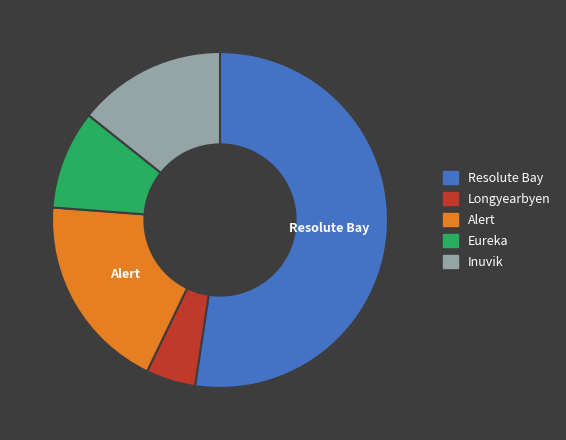

Is the sum of Resolute Bay and Inuvik greater than half?

Yes